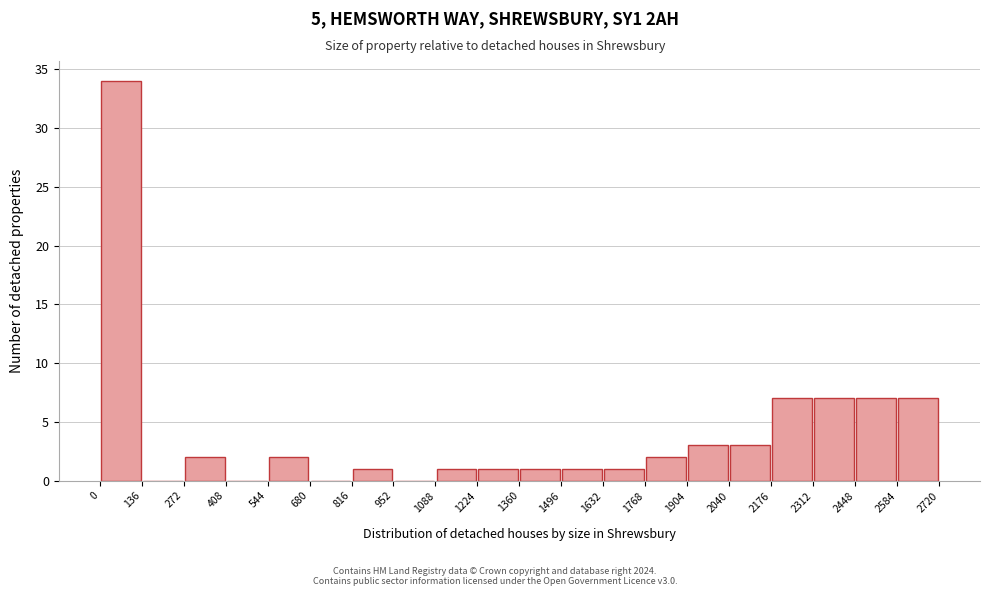

Reading left to right, transcribe this chart: for each bar, give the range it covers on the x-axis and its height. The values are not printed on the chart, so give them approximately, as read against the axis.

0 to 136: 34
136 to 272: 0
272 to 408: 2
408 to 544: 0
544 to 680: 2
680 to 816: 0
816 to 952: 1
952 to 1088: 0
1088 to 1224: 1
1224 to 1360: 1
1360 to 1496: 1
1496 to 1632: 1
1632 to 1768: 1
1768 to 1904: 2
1904 to 2040: 3
2040 to 2176: 3
2176 to 2312: 7
2312 to 2448: 7
2448 to 2584: 7
2584 to 2720: 7